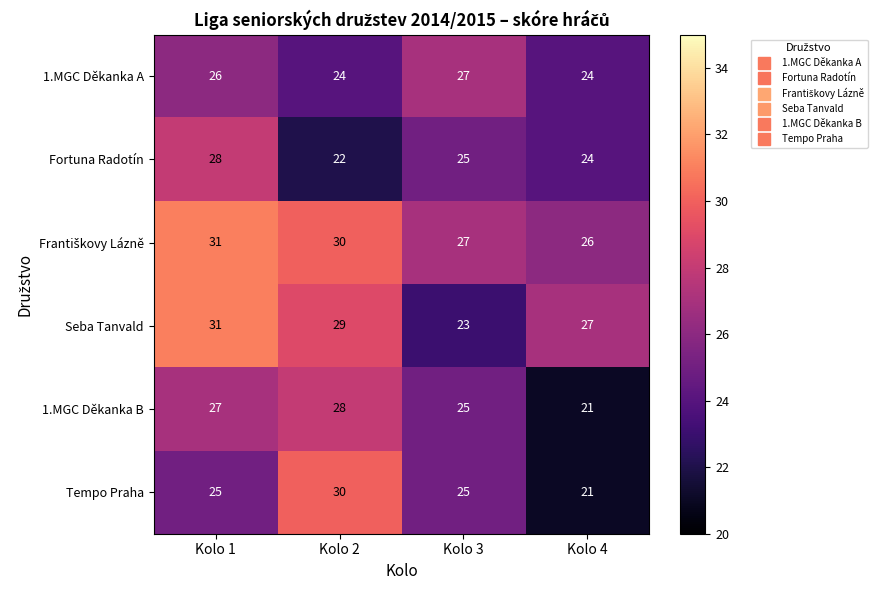

What is the average value of the Fortuna Radotín series?

25